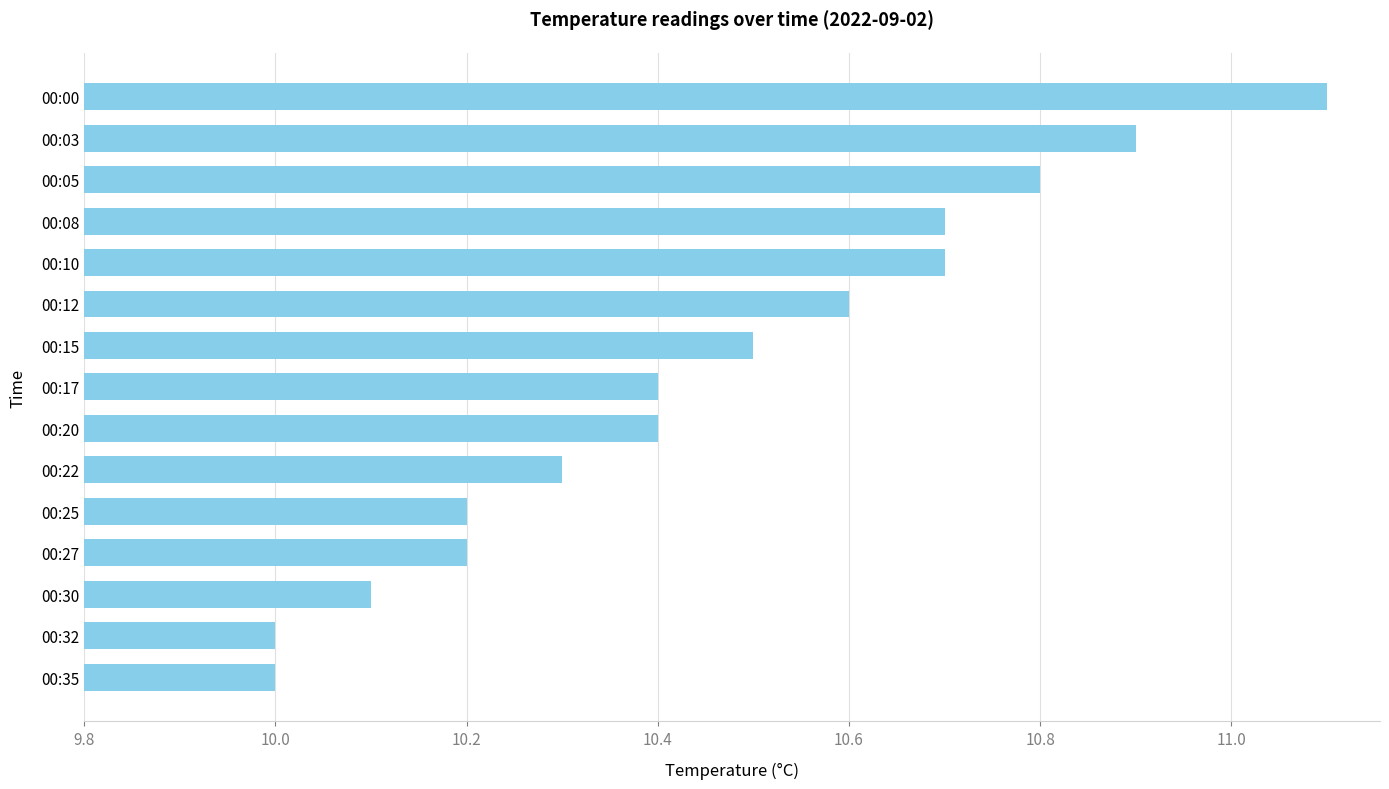

Reading bottom to top, extract all data points from this chart.

00:35=10.0	00:32=10.0	00:30=10.1	00:27=10.2	00:25=10.2	00:22=10.3	00:20=10.4	00:17=10.4	00:15=10.5	00:12=10.6	00:10=10.7	00:08=10.7	00:05=10.8	00:03=10.9	00:00=11.1